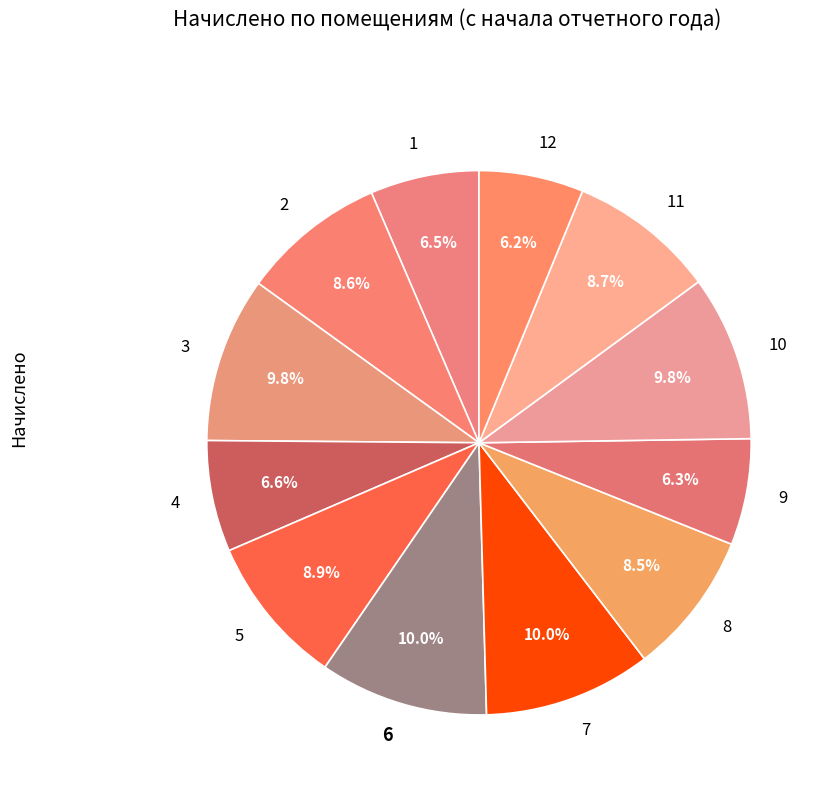

True or false: 2 accounts for 9% of the total.

True